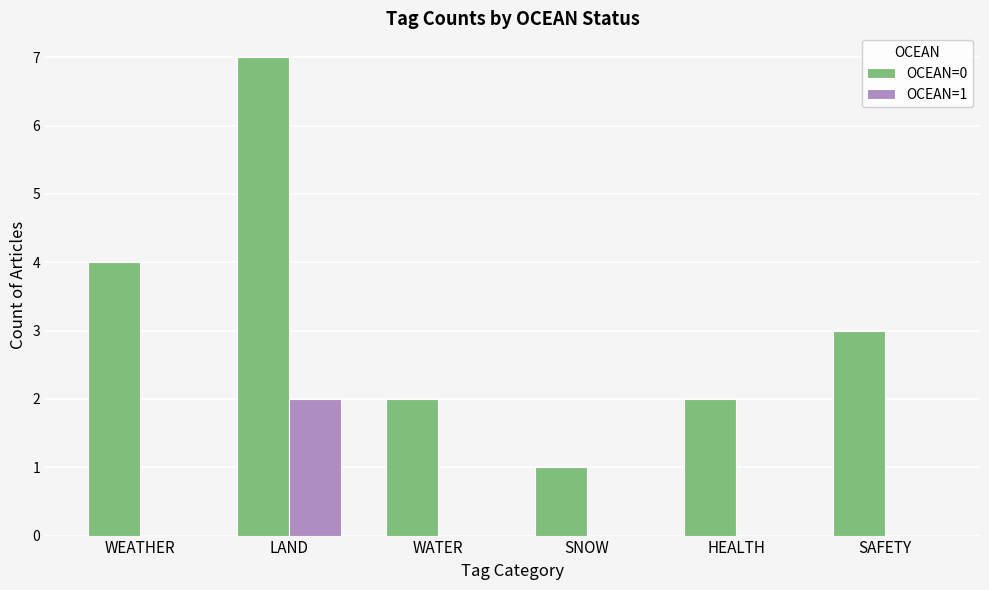

Reading right to left, list all the values displayed in this chart.

OCEAN=0: SAFETY=3	HEALTH=2	SNOW=1	WATER=2	LAND=7	WEATHER=4
OCEAN=1: SAFETY=0	HEALTH=0	SNOW=0	WATER=0	LAND=2	WEATHER=0